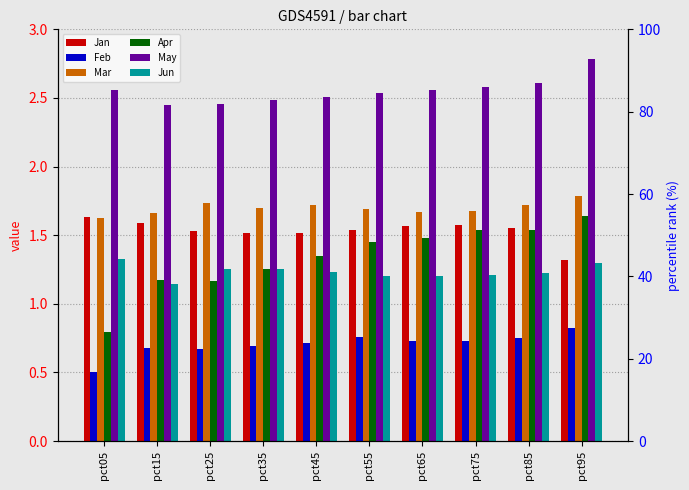

Between pct45 and pct25, which is larger?

pct25